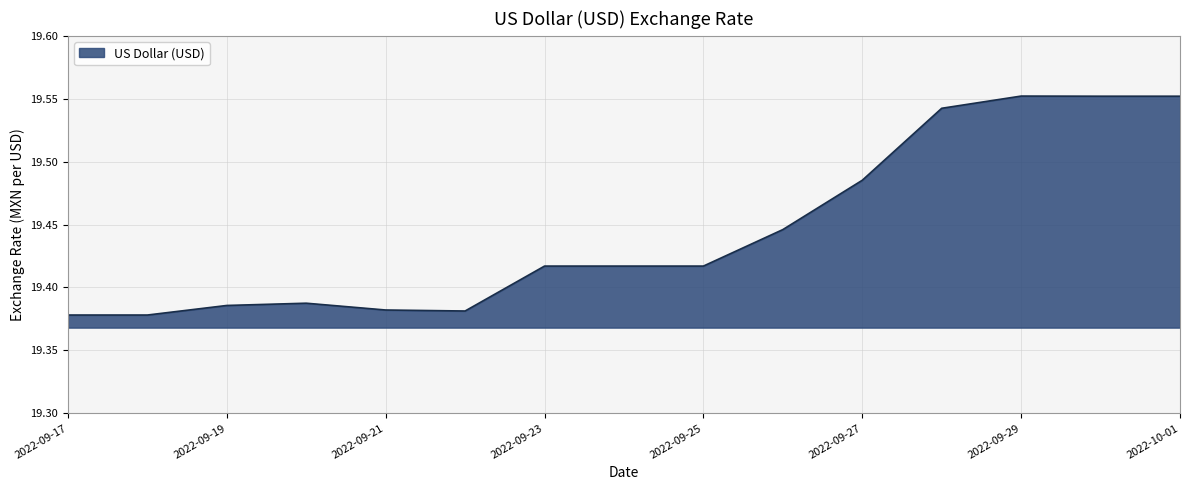

Is this an area chart (filled region under the line)?

Yes